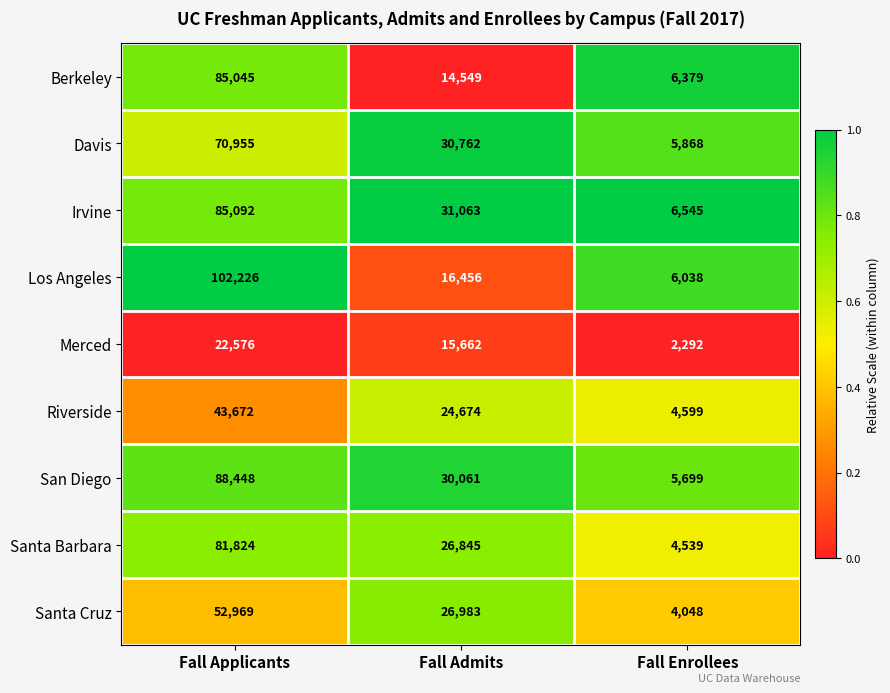

What is the minimum value for Davis?

5868